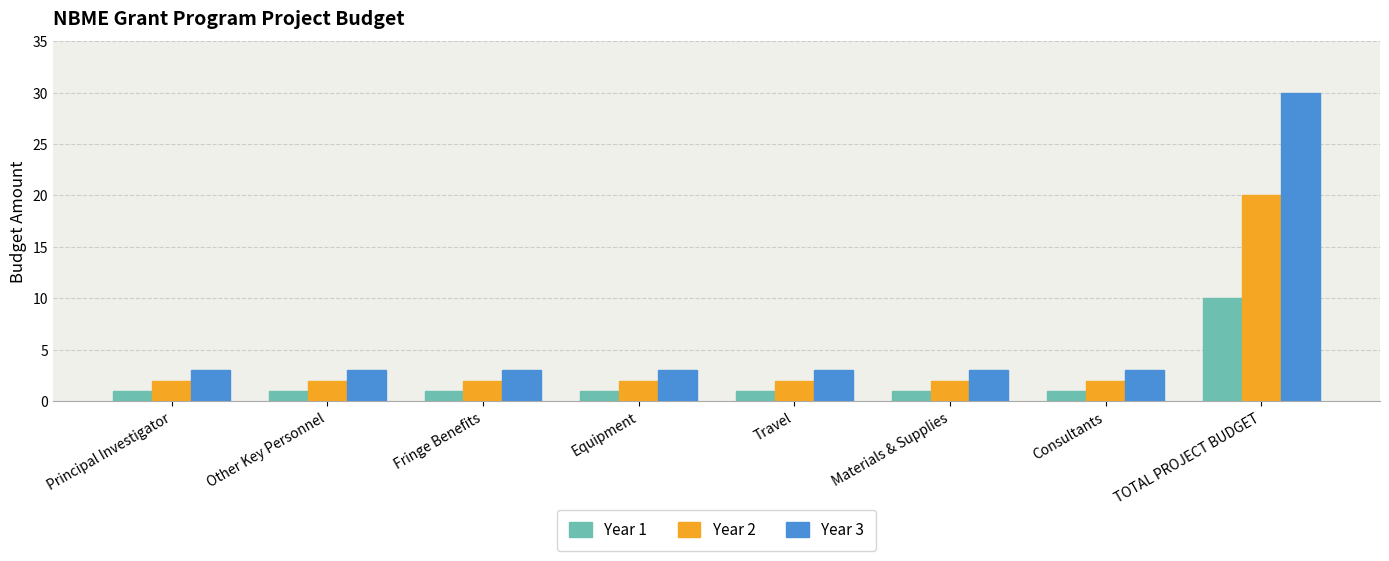

Are the bars grouped side by side (vs. stacked)?

Yes